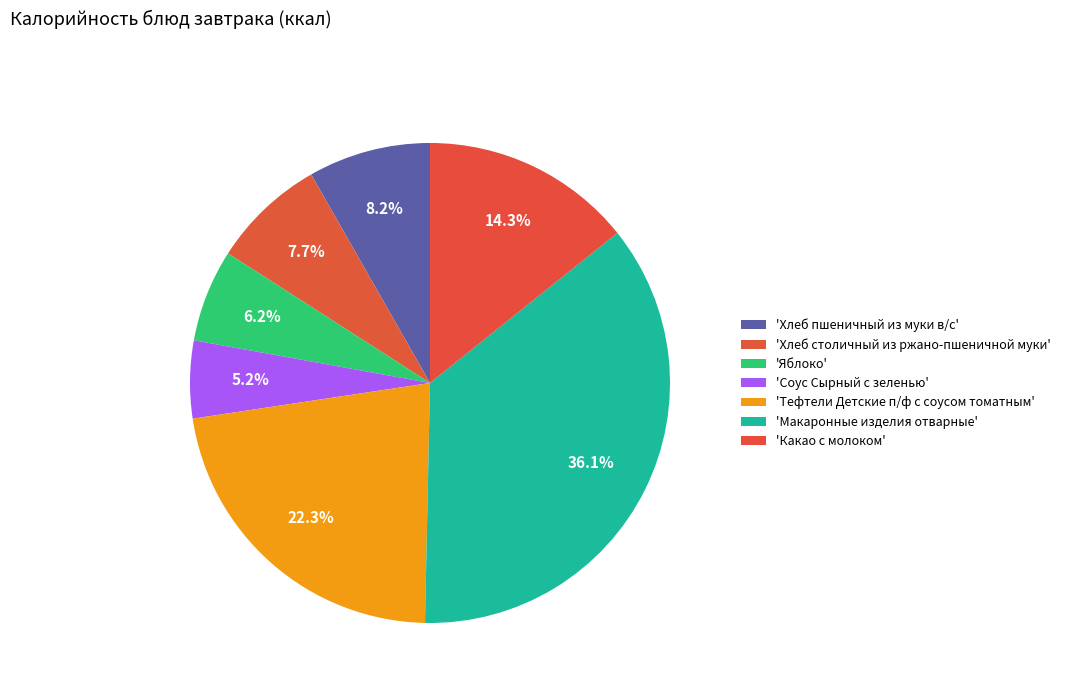

How many slices are in this pie chart?

7